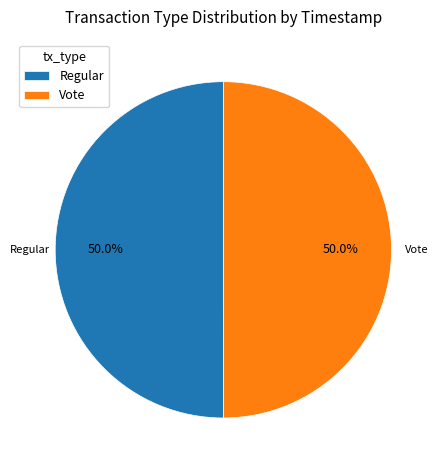

To the nearest percent, what percentage of the pie is Regular?

50%